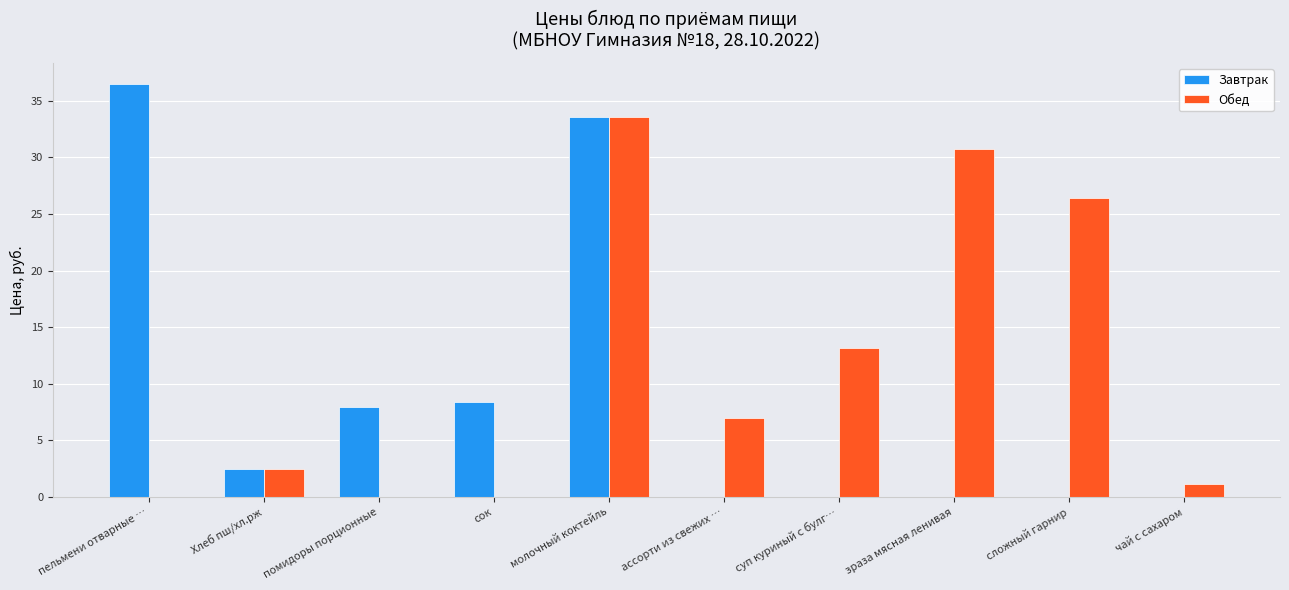

True or false: Обед has a value of 30.7 at зраза мясная ленивая.

True